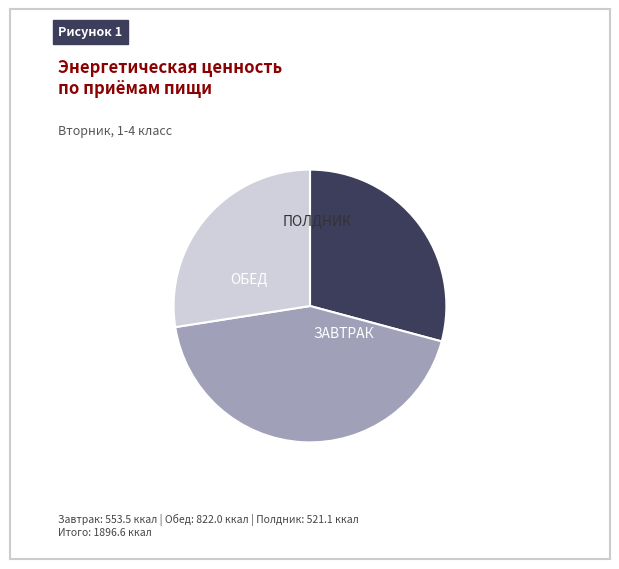

Is there any slice that represents more than half of the pie?

No